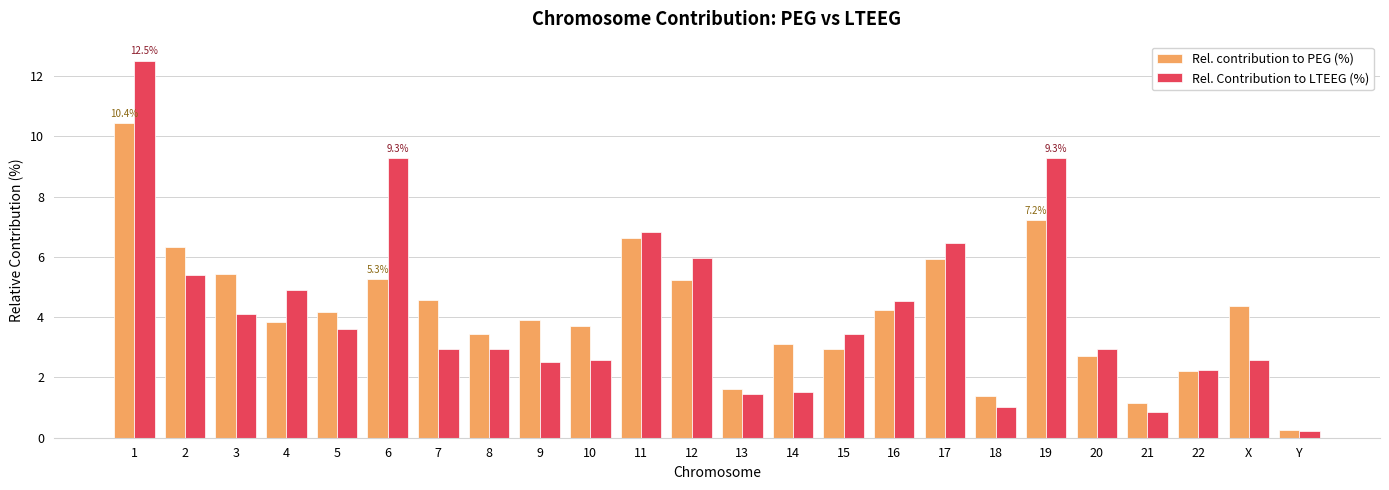

Where does the Rel. Contribution to LTEEG (%) series first go above 3?

1